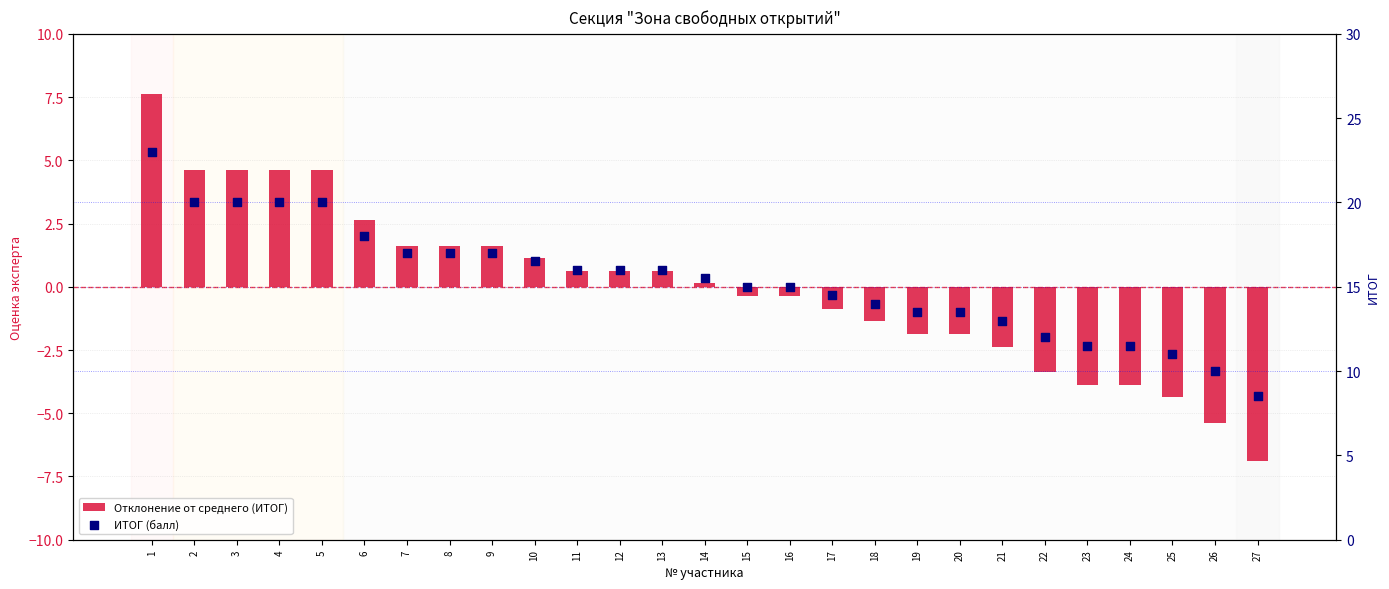

At which category is the sum across all series the highest?

1